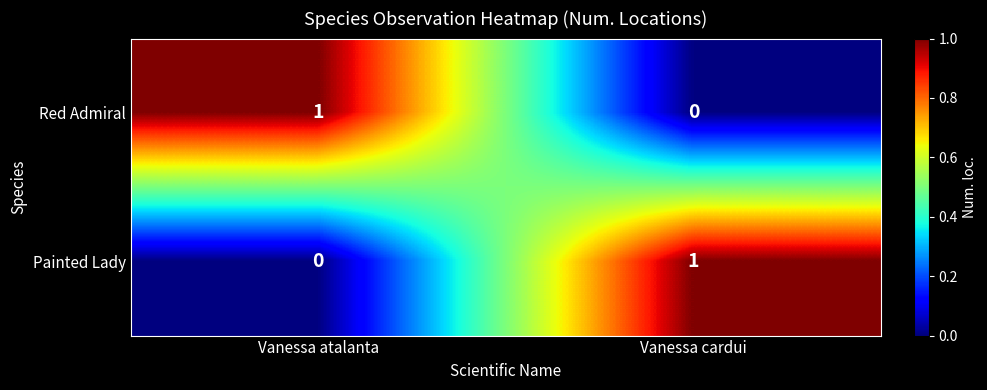

Is the value of Painted Lady at Vanessa atalanta greater than the value of Red Admiral at Vanessa atalanta?

No